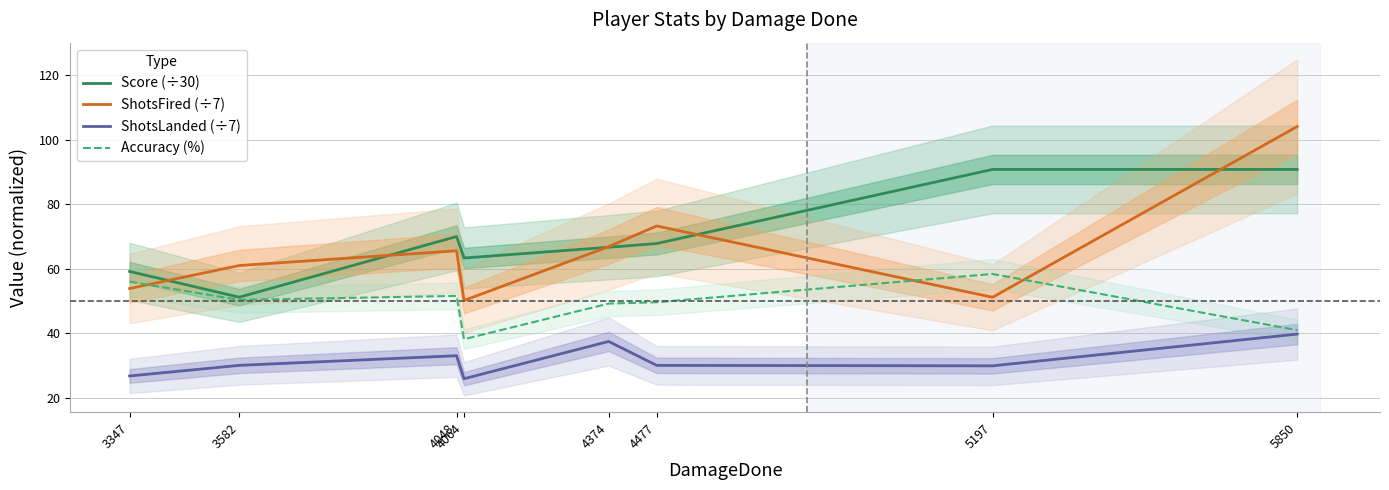

What is the difference between the second highest and minimum values in the ShotsFired (÷7) series?

23.1